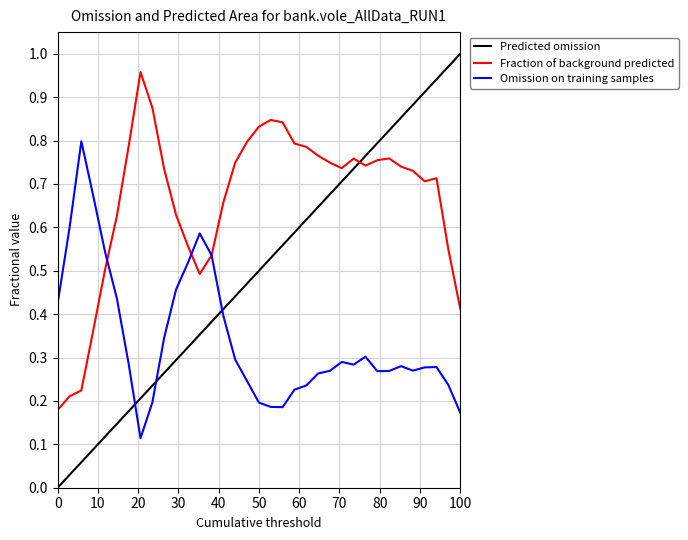

Which series has the largest total across all categories?

Fraction of background predicted